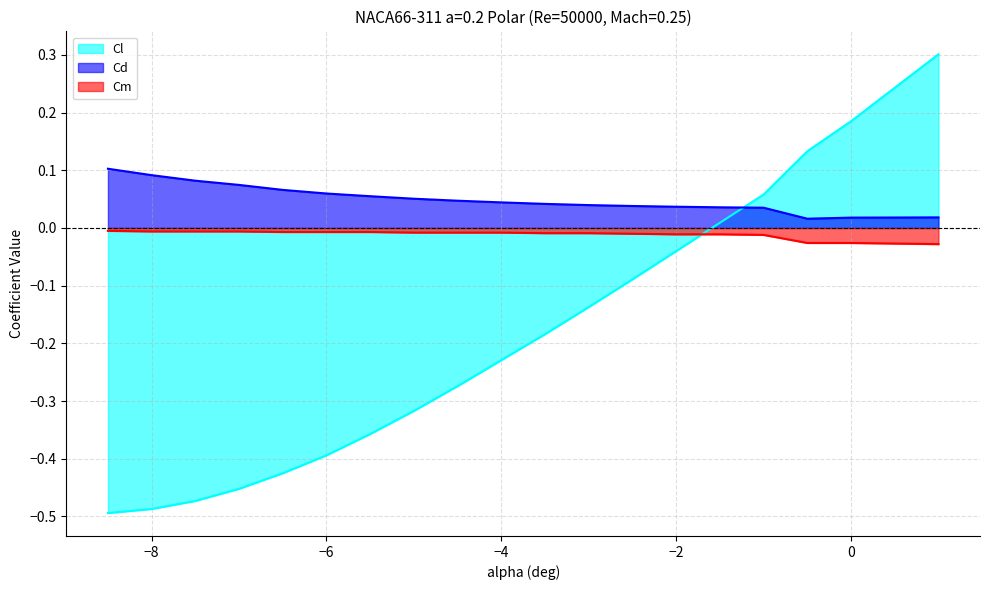

What is the total value across all series at -6.5?

-0.4